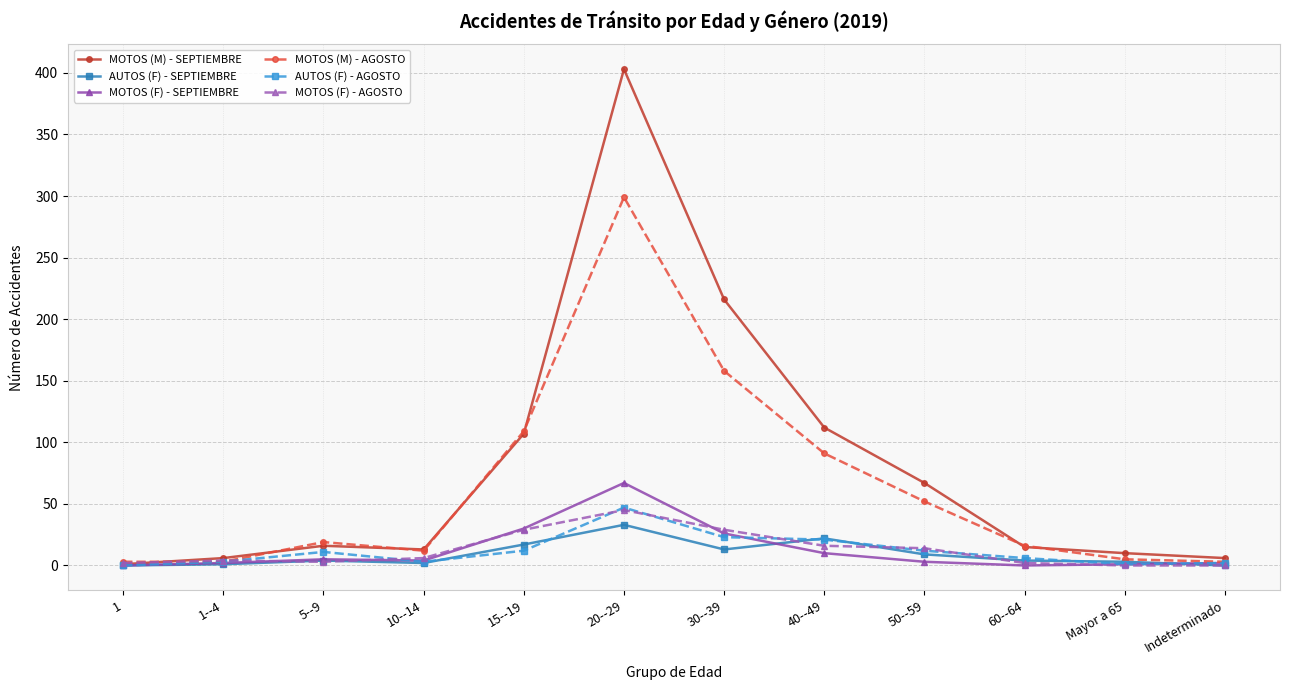

Is the value of MOTOS (M) - SEPTIEMBRE at 30--39 greater than the value of AUTOS (F) - SEPTIEMBRE at 40--49?

Yes